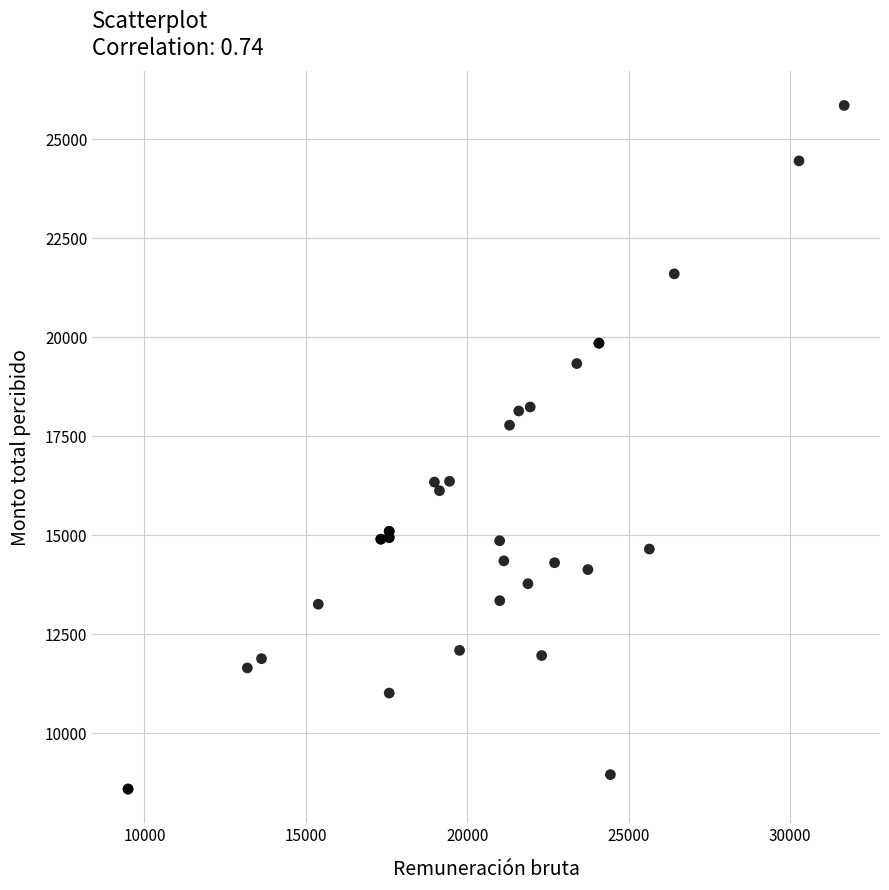

What Y value in the scatter plot is closest to 17221?

17778.7